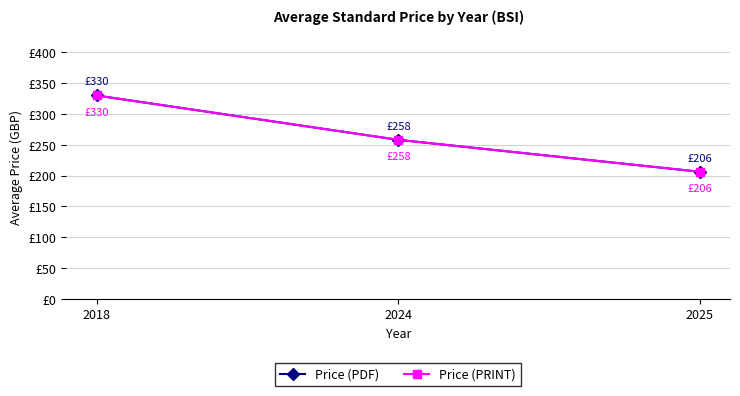

At which label does Price (PDF) reach its peak?

2018